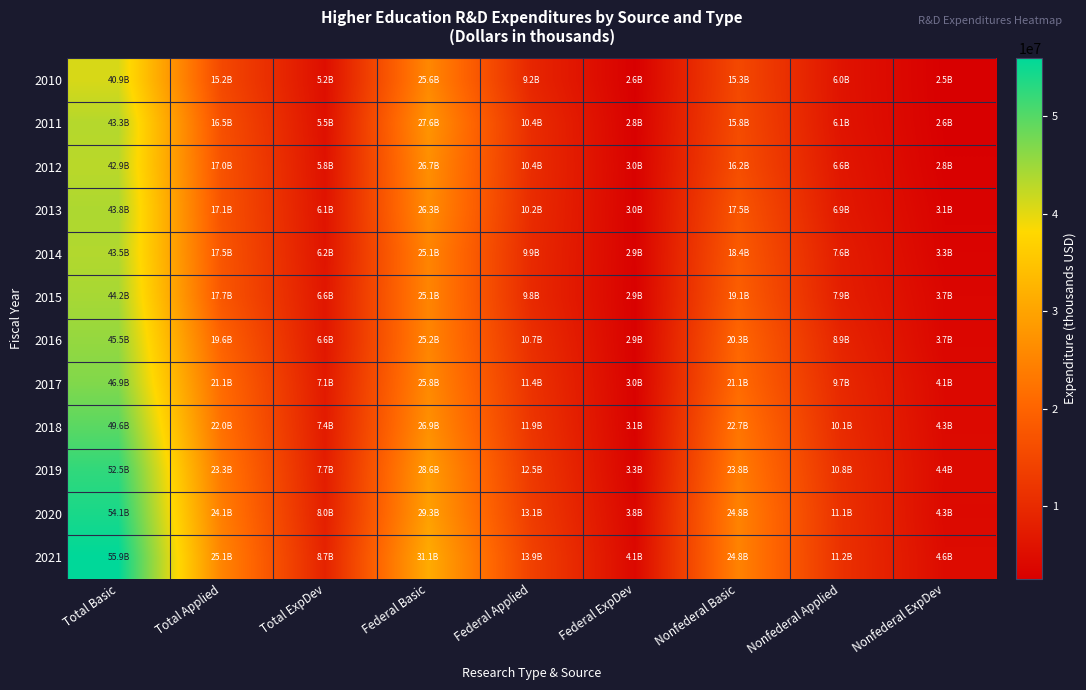

Count the number of data series in this chart.

12